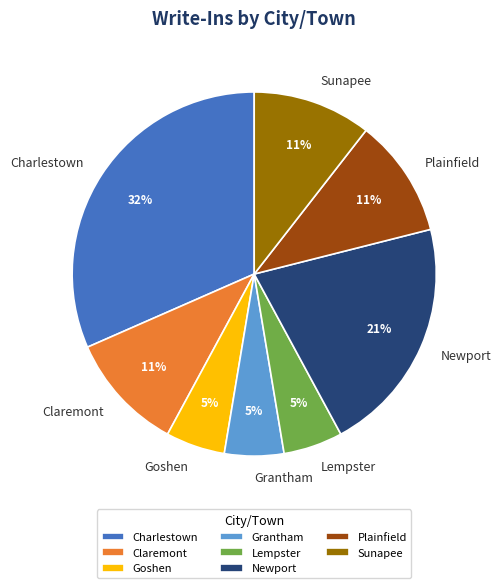

What is the ratio of the value at Claremont to the value at Plainfield?

1.0